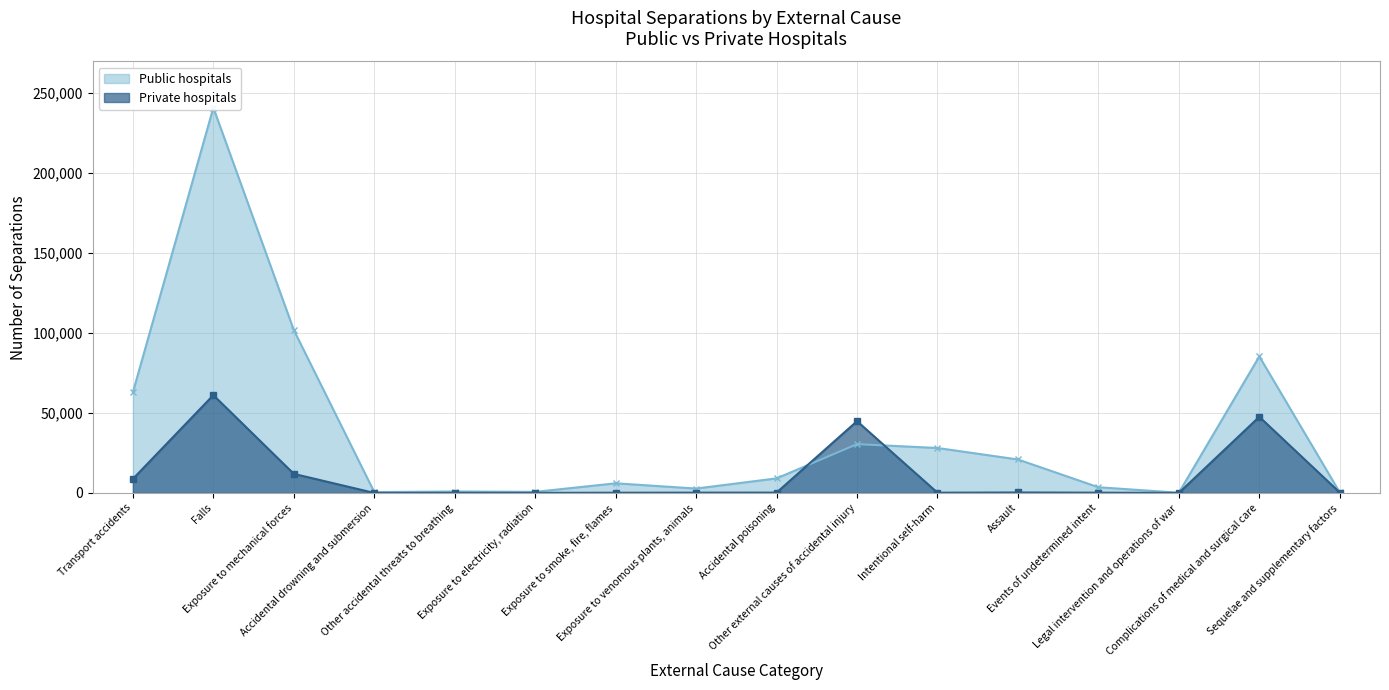

What is the approximate value of Private hospitals at Exposure to smoke, fire, flames, to the nearest 50?

150